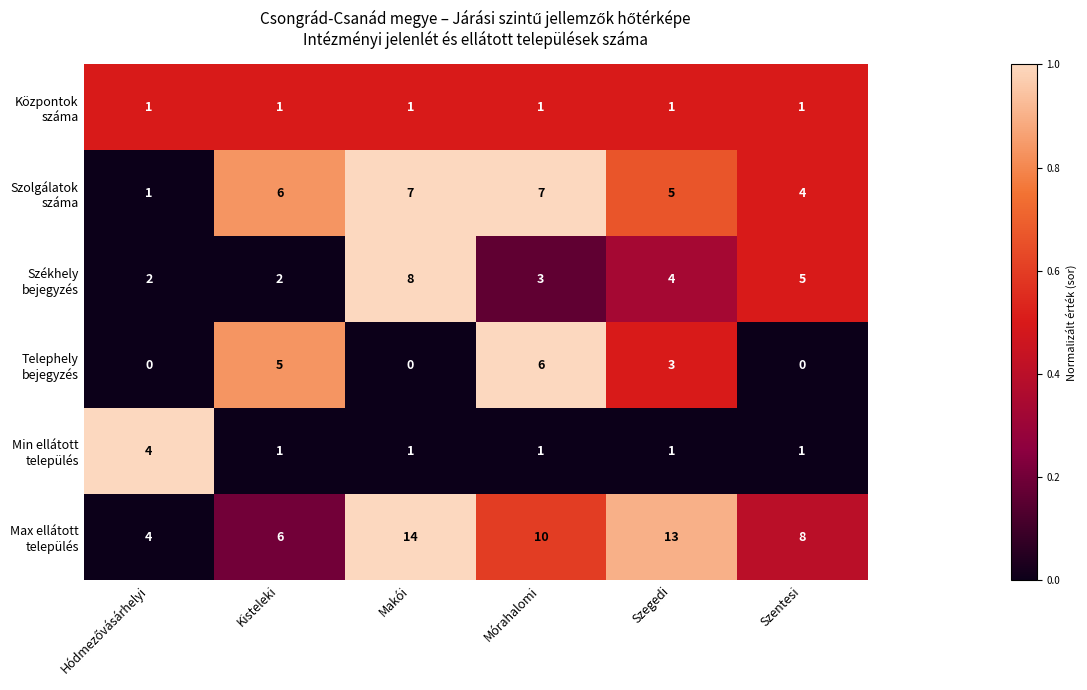

What is the total value across all series at Makói?

31